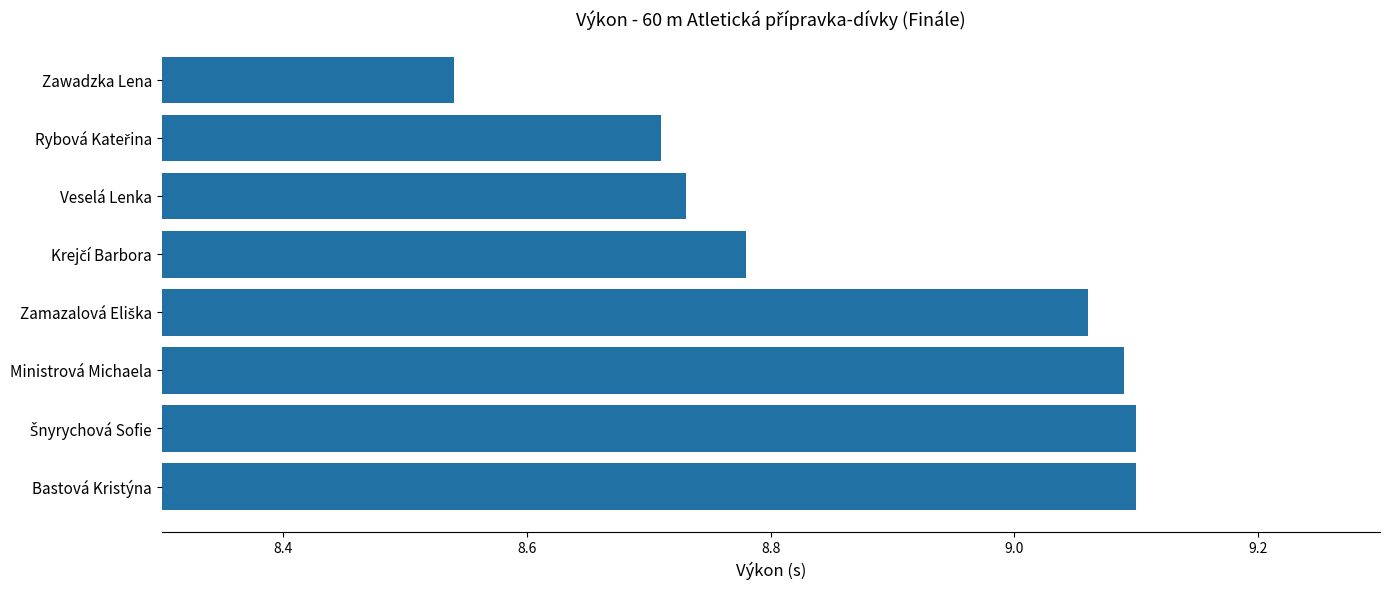

How many values are between 8 and 9?

4